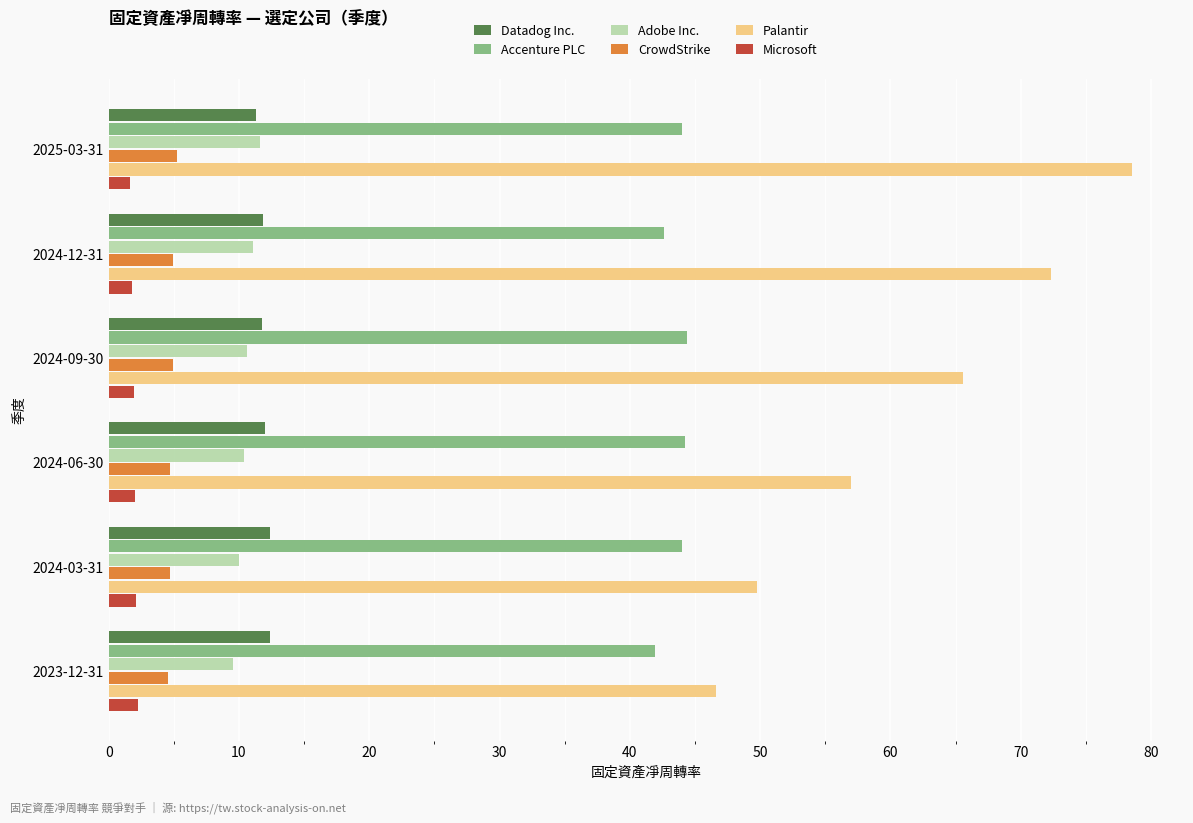

What is the difference between the highest and lowest values at 2024-03-31?

47.6